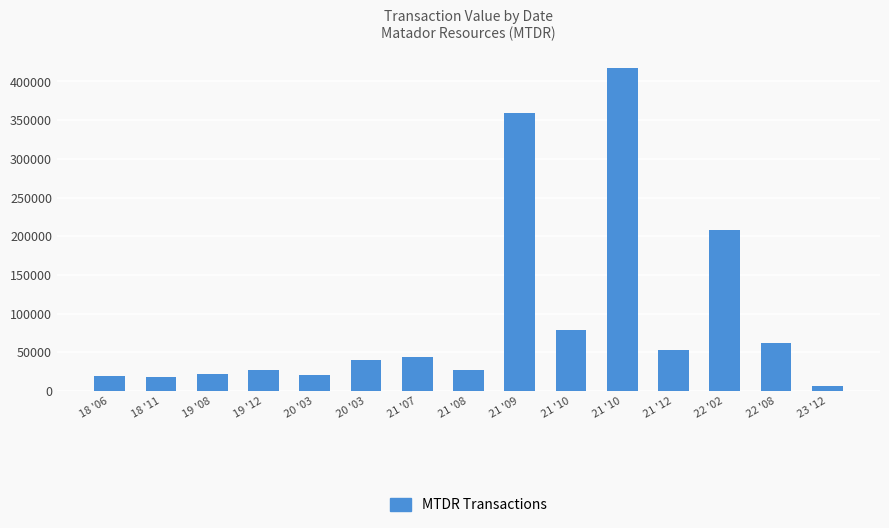

How many data points are less than 39800?

7